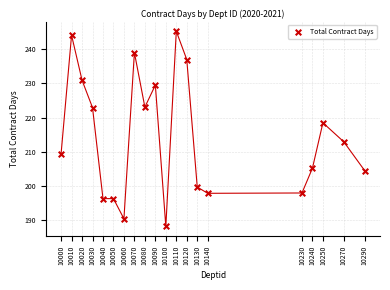

What is the range of Y values (max minus min)?

57.0